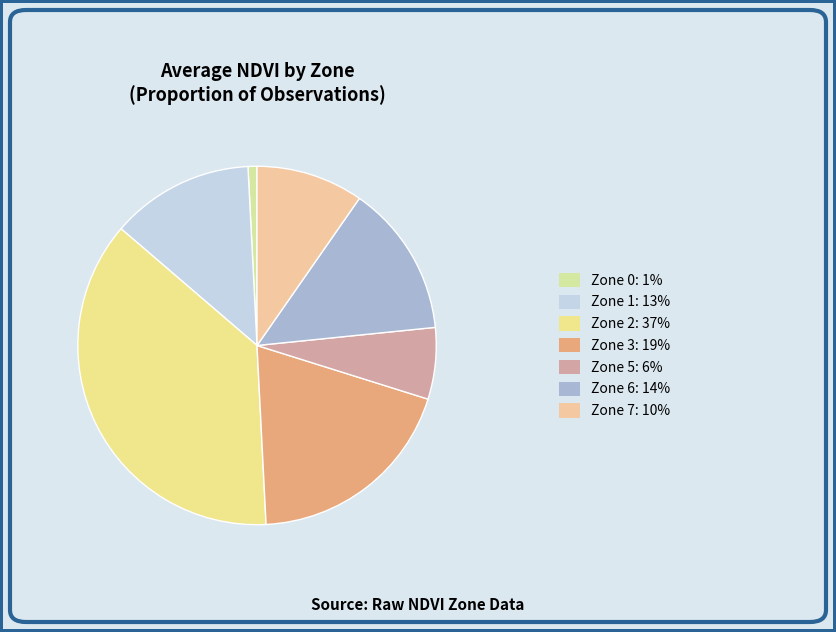

How many segments does this pie chart have?

7